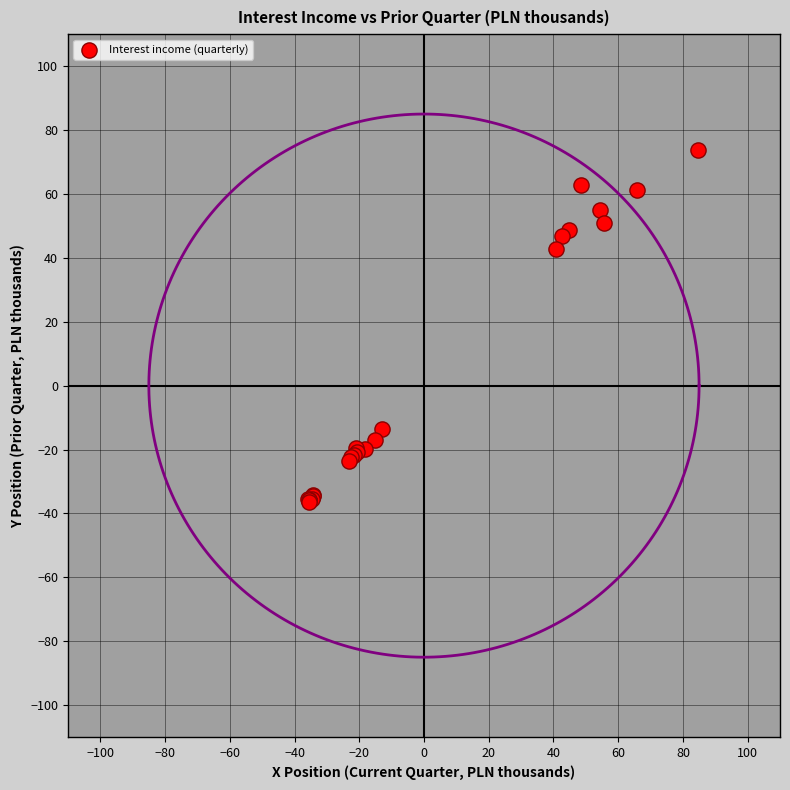

What Y value in the scatter plot is closest to 18?

42.9